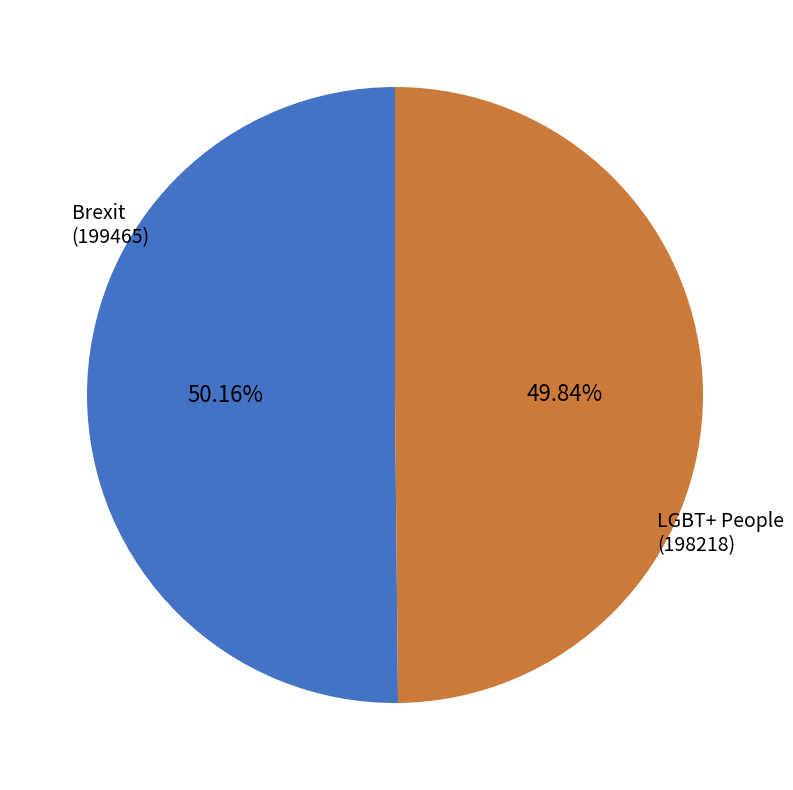

To the nearest percent, what is the average slice percentage?

50%